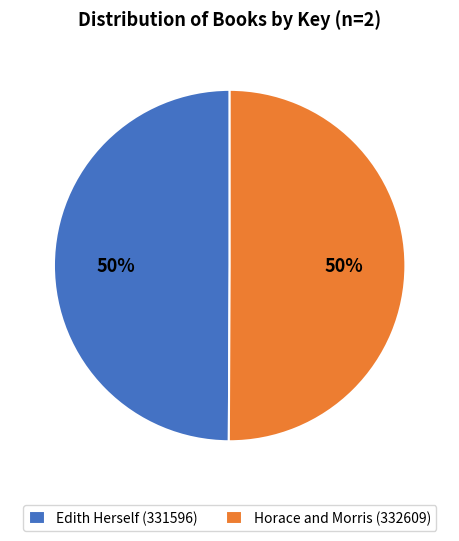

What percentage is the Horace and Morris (332609) slice, to the nearest percent?

50%